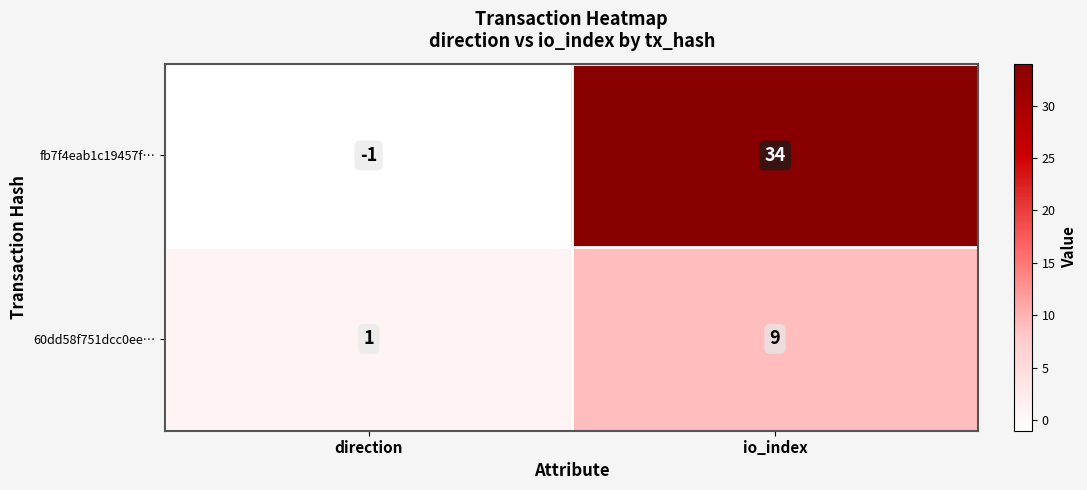

Reading left to right, list all the values displayed in this chart.

fb7f4eab1c19457f…: -1	34
60dd58f751dcc0ee…: 1	9